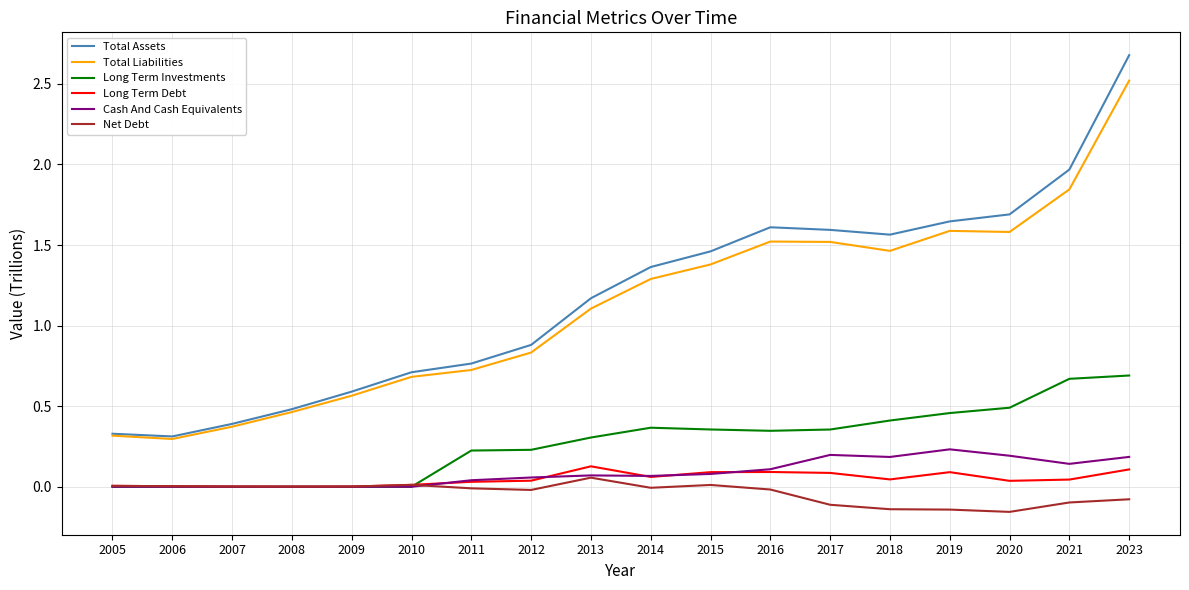

Which series changed the most between 2009 and 2021?

Total Assets